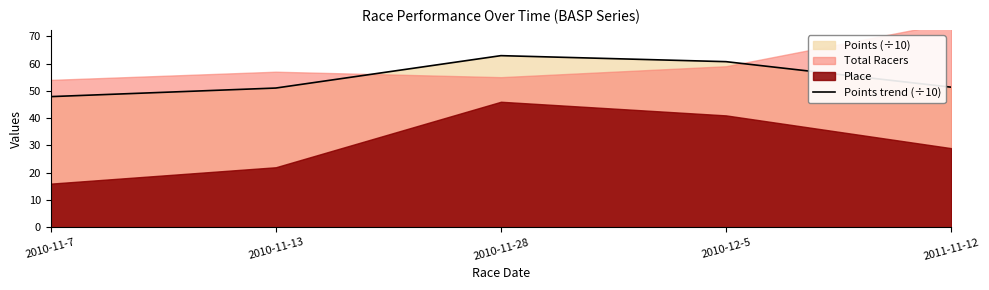

At which label does the data first exceed 51?

2010-11-13